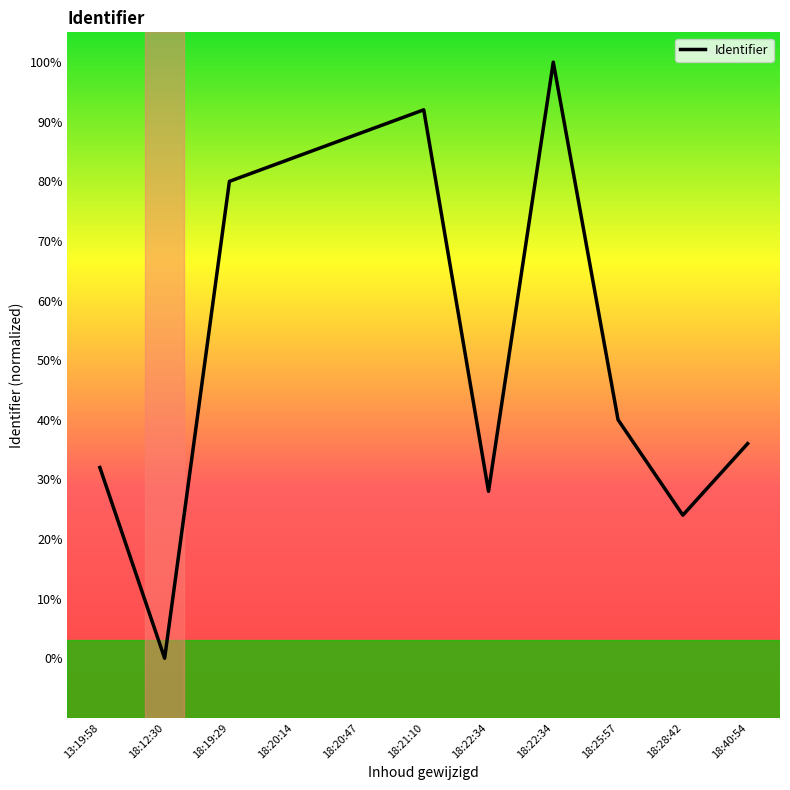

Which label corresponds to the largest value in the chart?

18:22:34